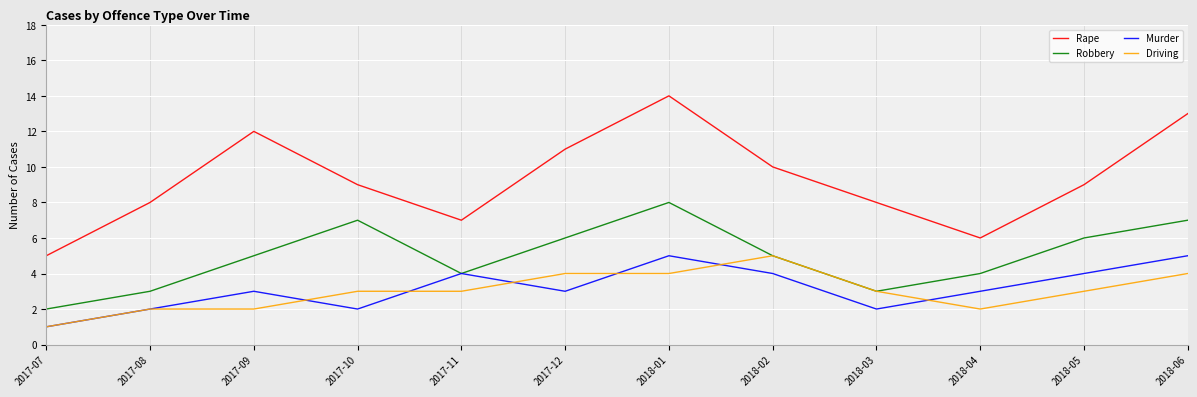

Between 2017-12 and 2018-04, which series saw the biggest shift?

Rape